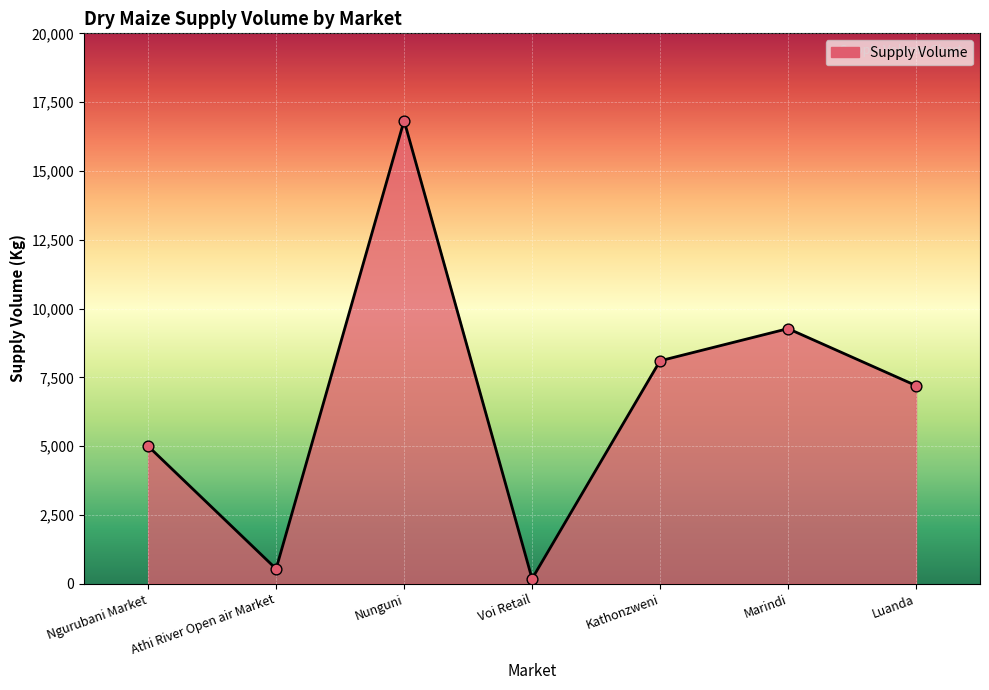

What is the change in value from Kathonzweni to Marindi?

+1170